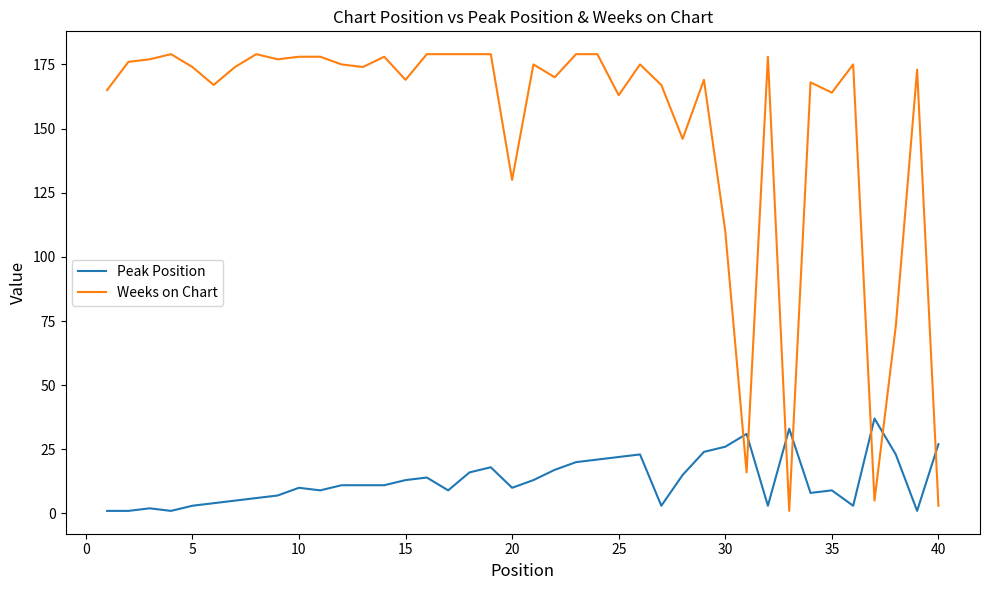

What is the difference between the second highest and second lowest values in the Peak Position series?

32